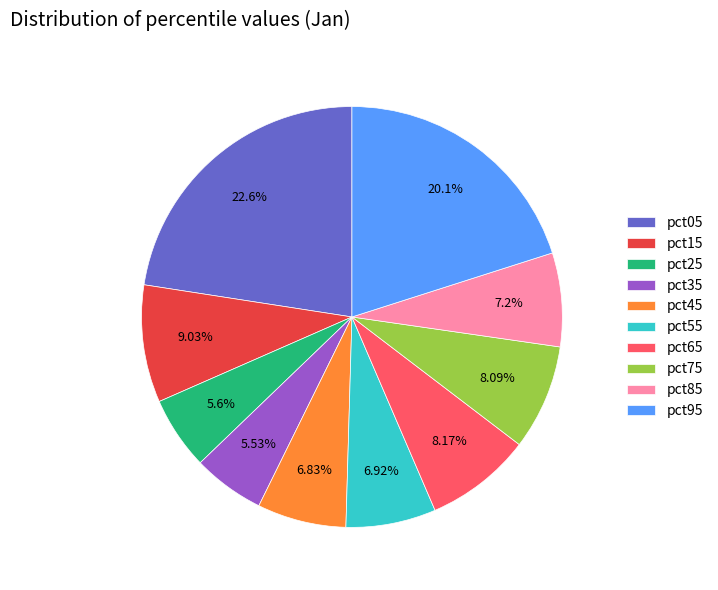

To the nearest percent, what is the difference between the pct95 and pct35 slice percentages?

15%